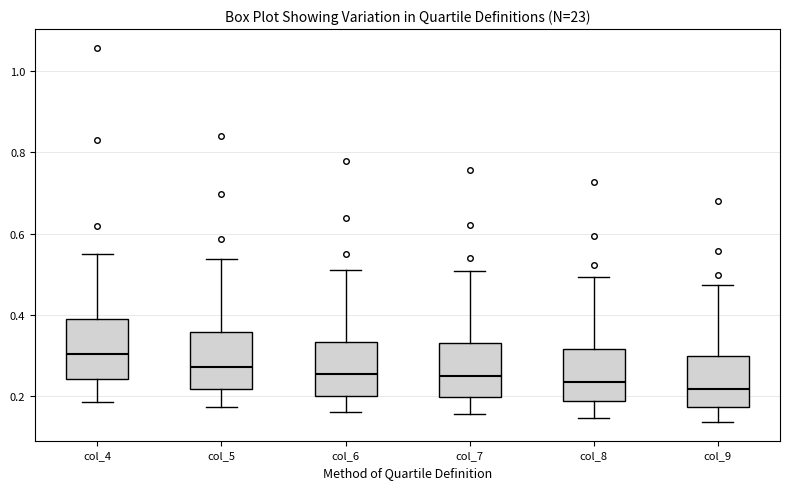

Where does the lower whisker of the box for col_5 end on the y-axis? The values are not printed on the chart, so give them approximately, as read against the axis.

0.18